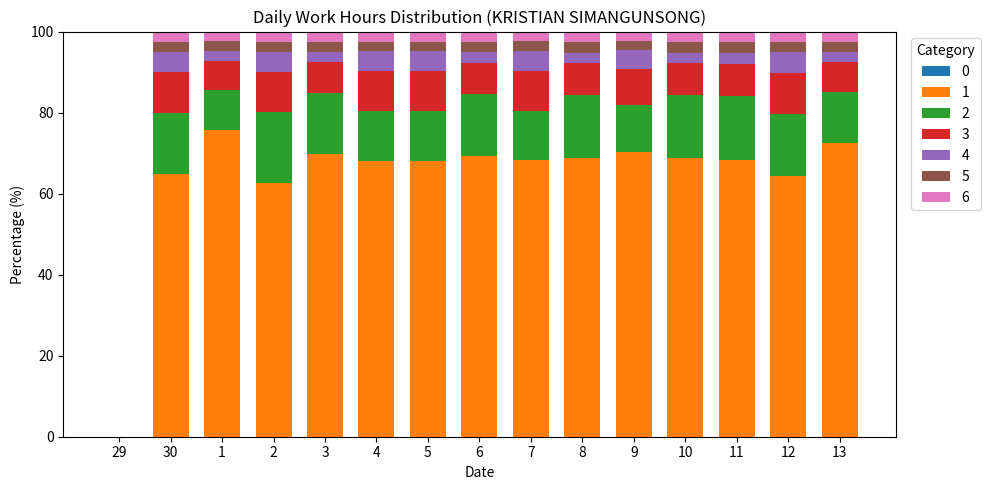

What is the total value across all series at 10?

100.0